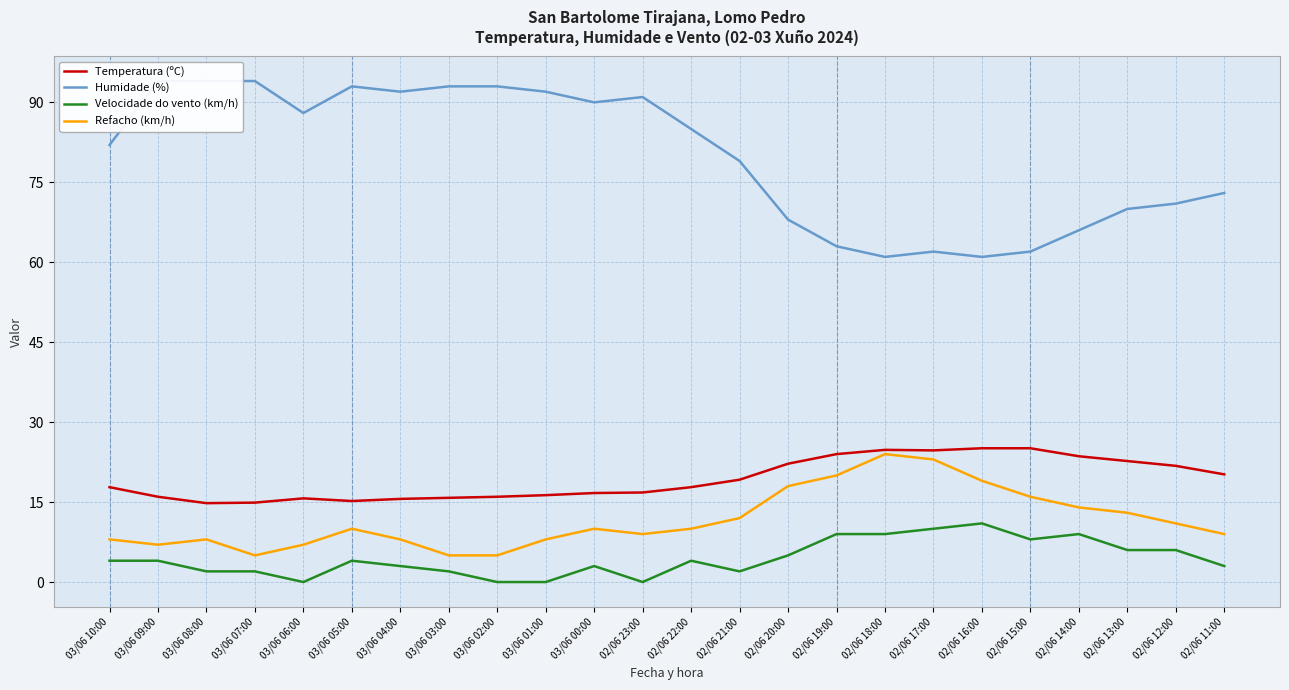

At which category does Temperatura (ºC) reach its first local peak?

03/06 06:00